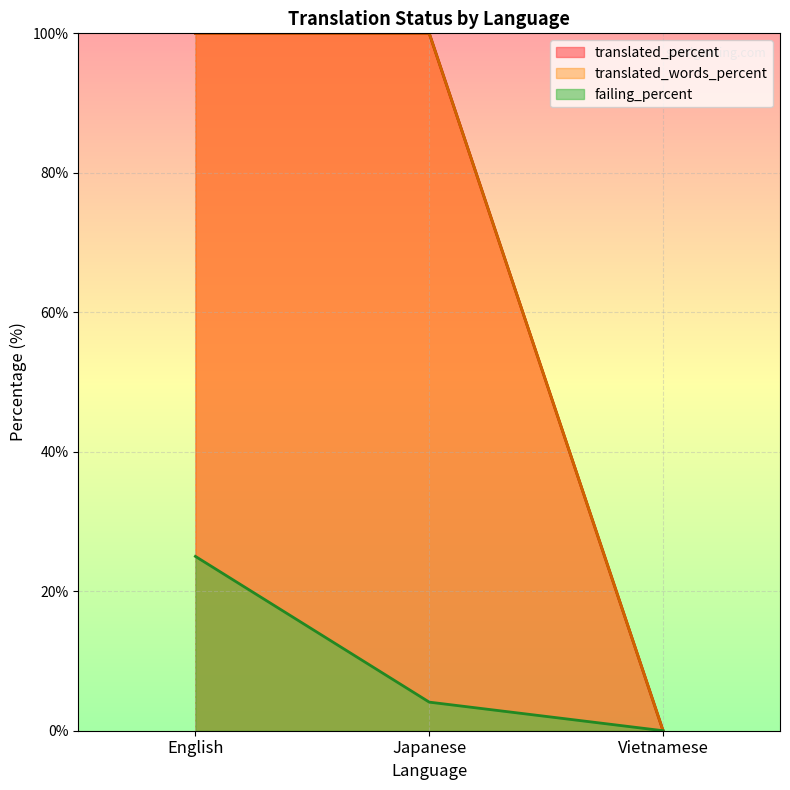

True or false: failing_percent has a value of -9.4 at Vietnamese.

False